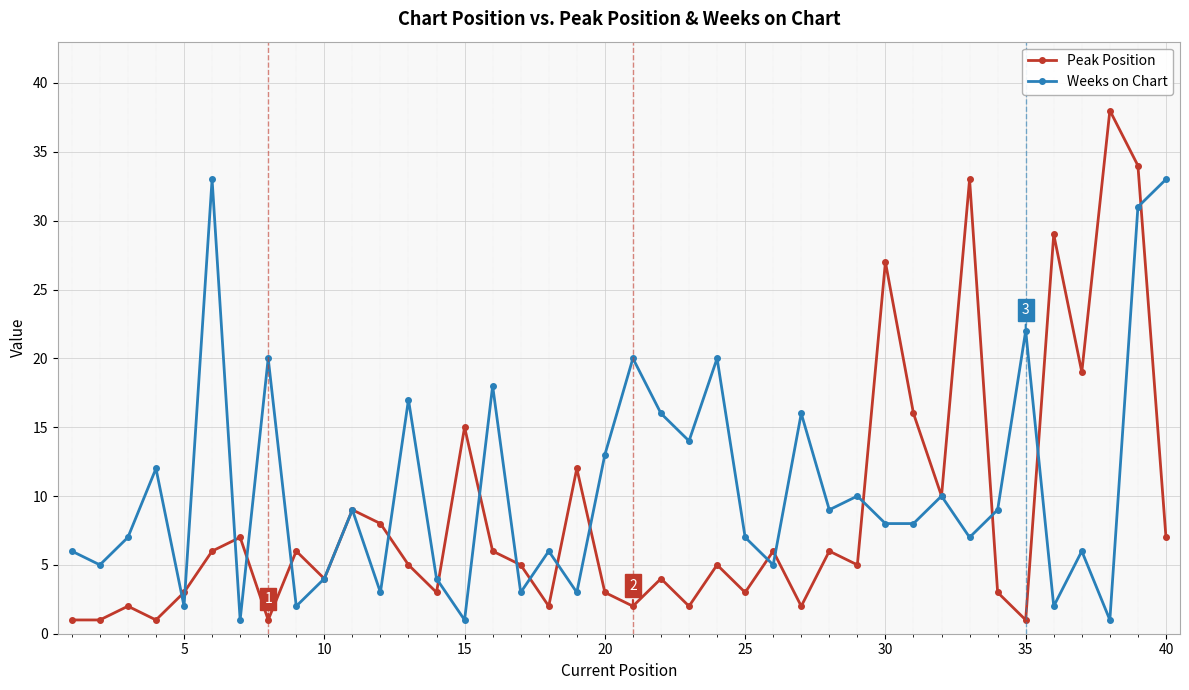

What is the difference between the maximum and second lowest values in the Peak Position series?

37